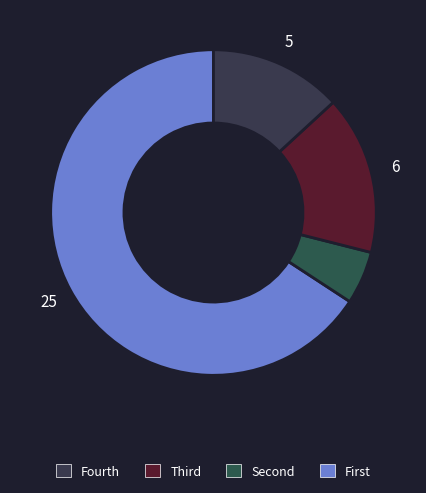

To the nearest percent, what is the average slice percentage?

25%